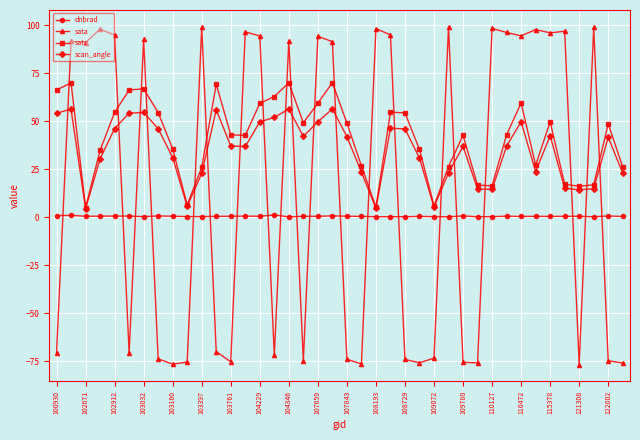

Which series has the largest range (max minus min)?

sata